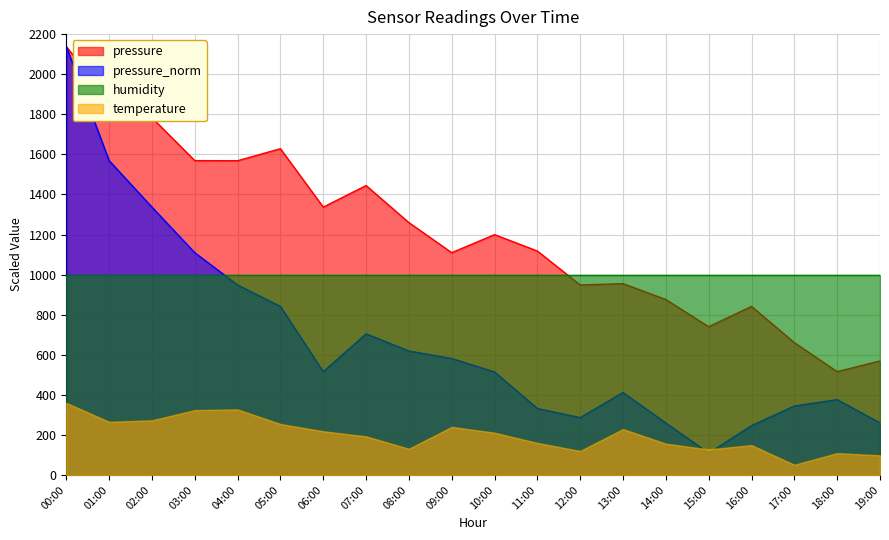

How many lines are shown in the chart?

4